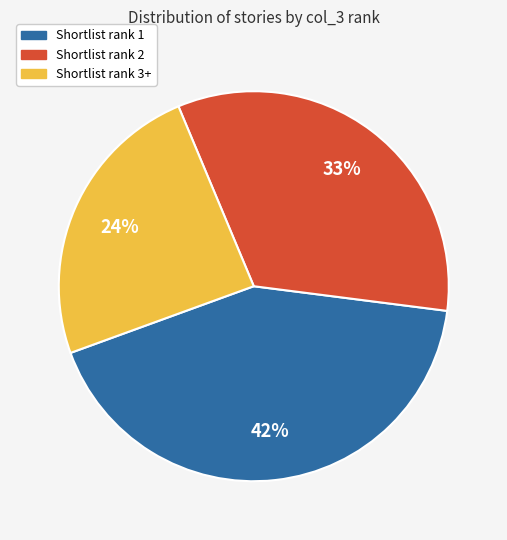

Is there any slice that represents more than half of the pie?

No